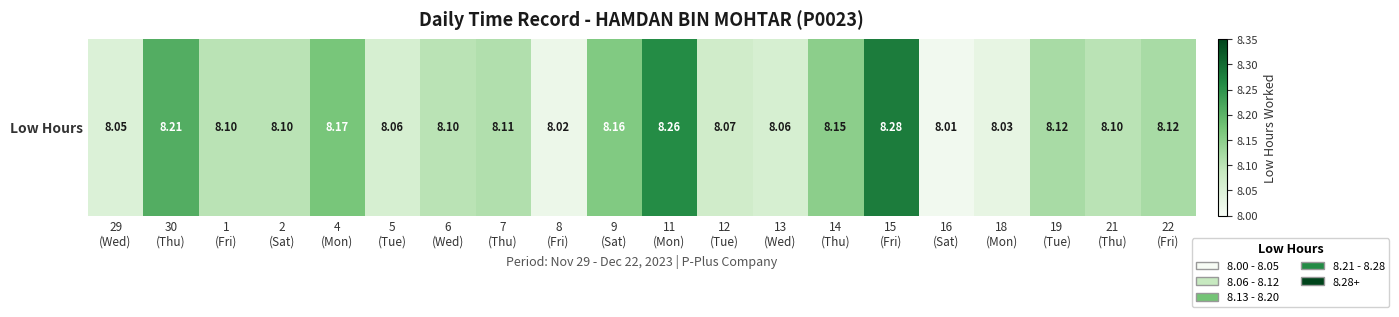

At which category does the chart reach its minimum across all series?

16
(Sat)